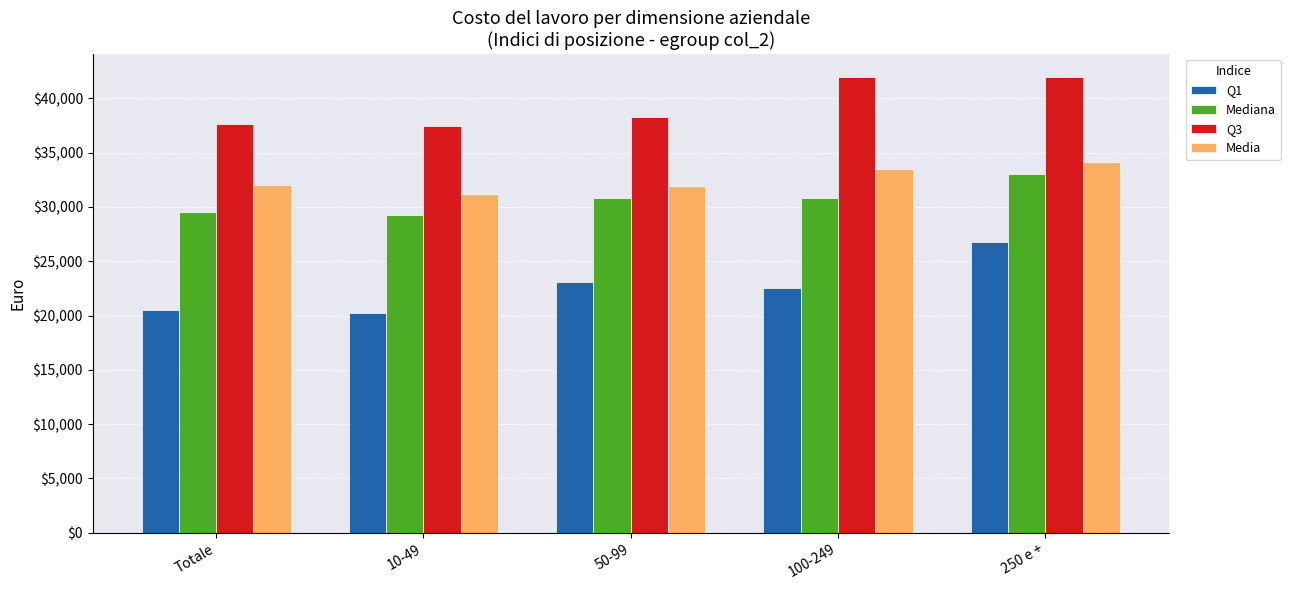

The value of Q1 at Totale is 20550.1. True or false?

True